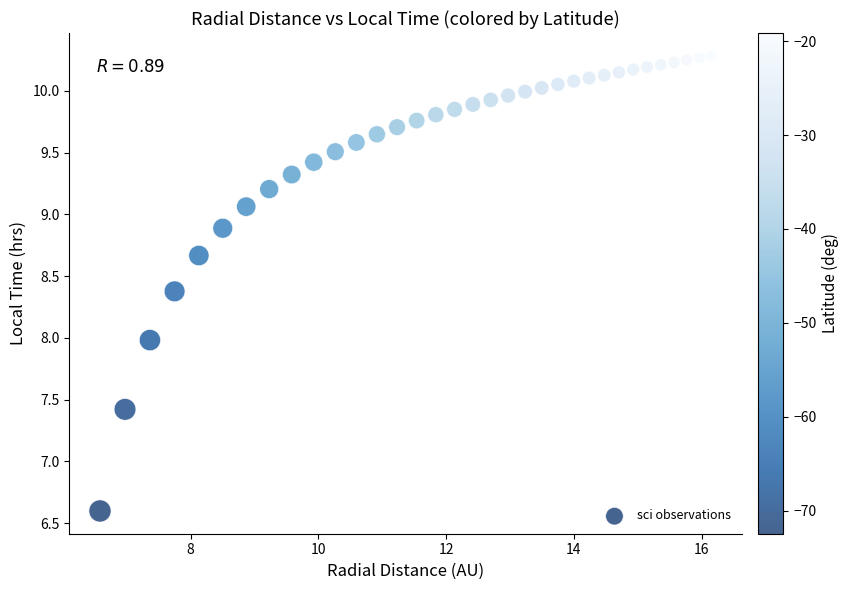

What is the range of Y values (max minus min)?

3.7